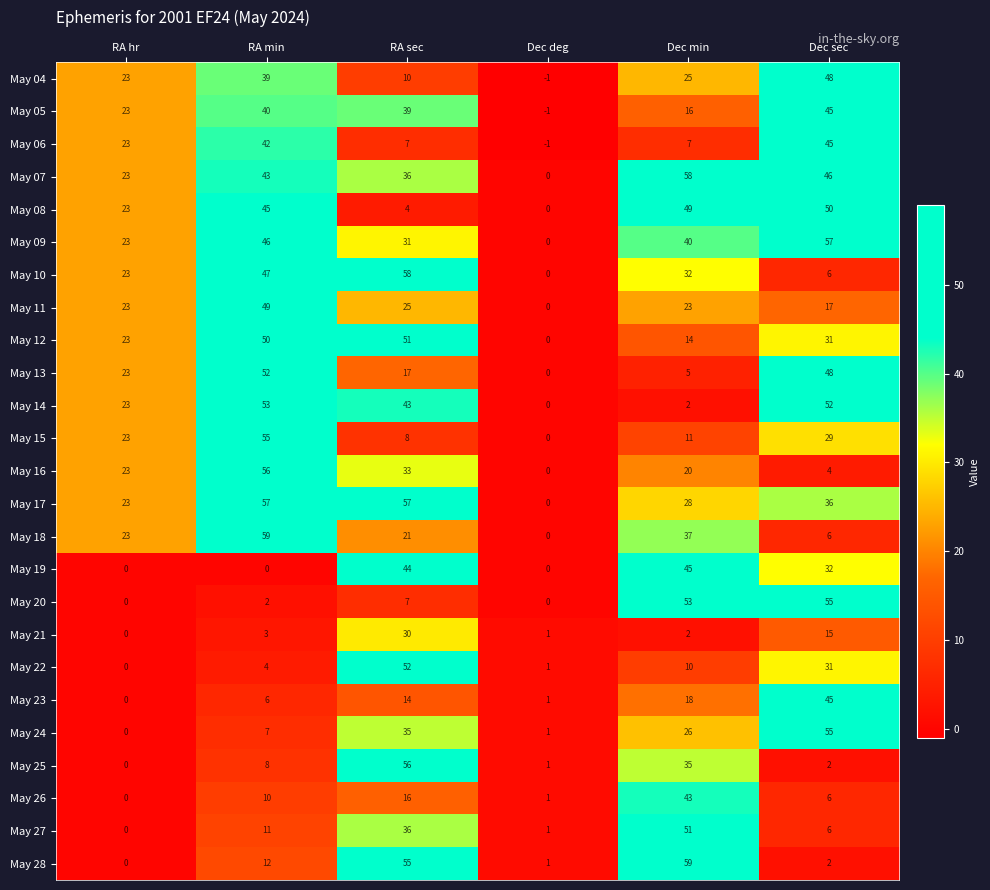

Which series has the largest total across all categories?

May 07